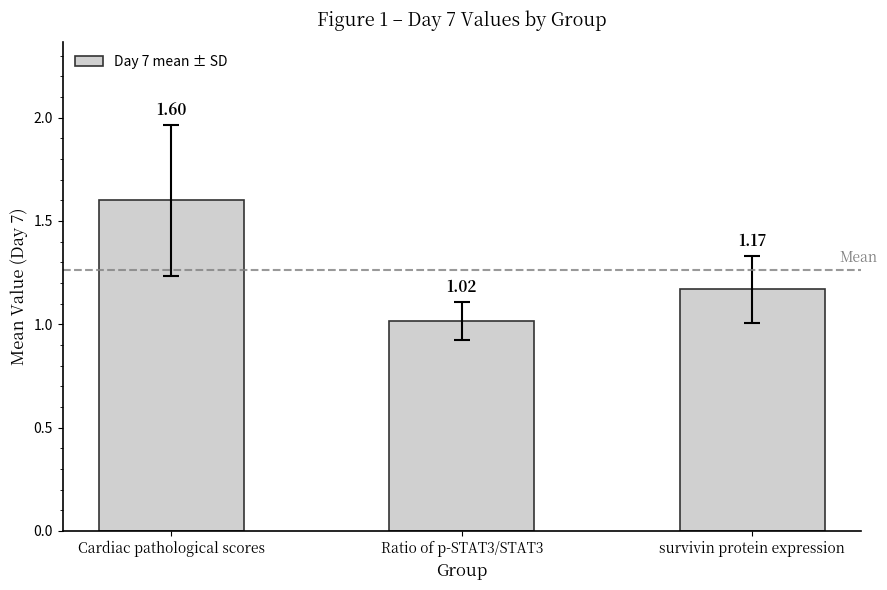

True or false: the data shows 1.6 at Cardiac pathological scores.

True